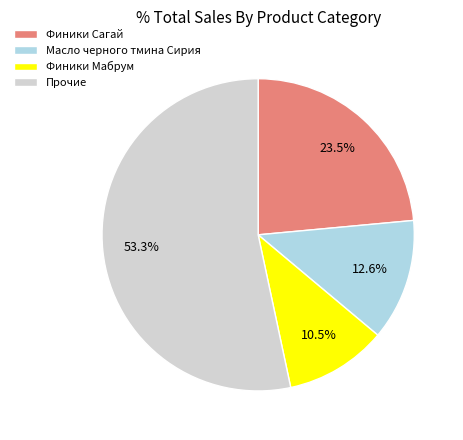

How many segments does this pie chart have?

4